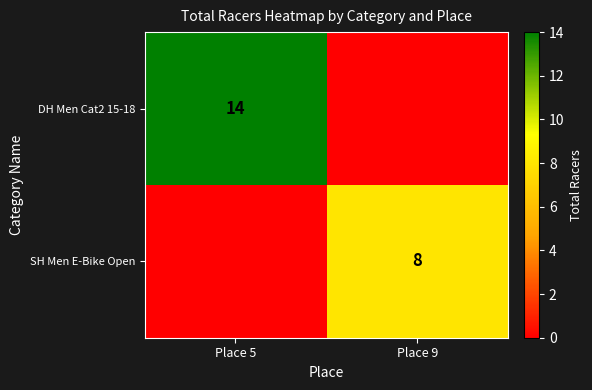

The value of DH Men Cat2 15-18 at Place 5 is 21. True or false?

False